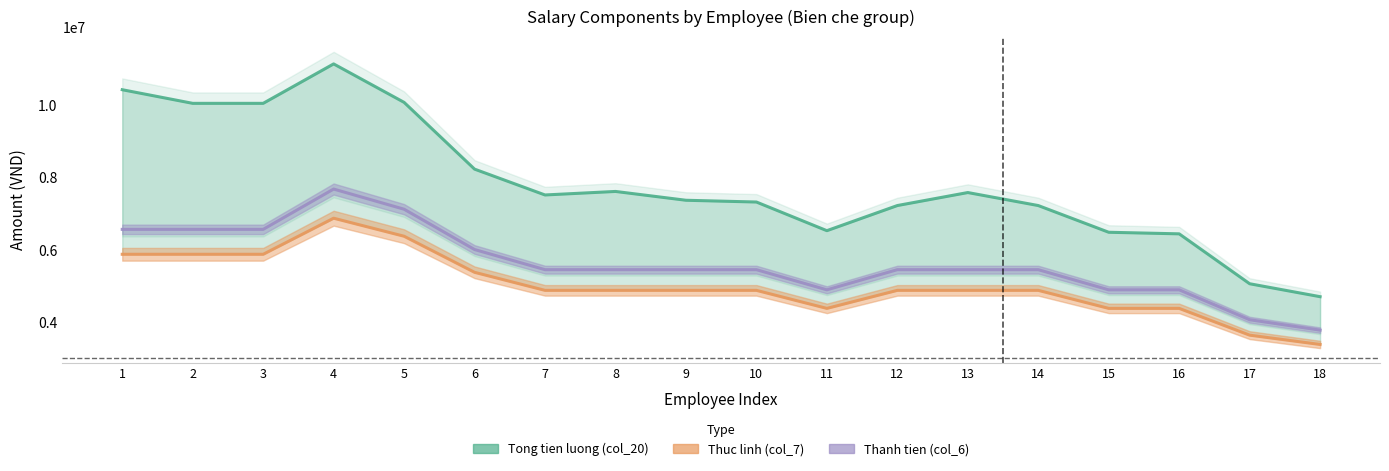

What is the approximate value of Tong tien luong (col_20) at 10?

7327176.3